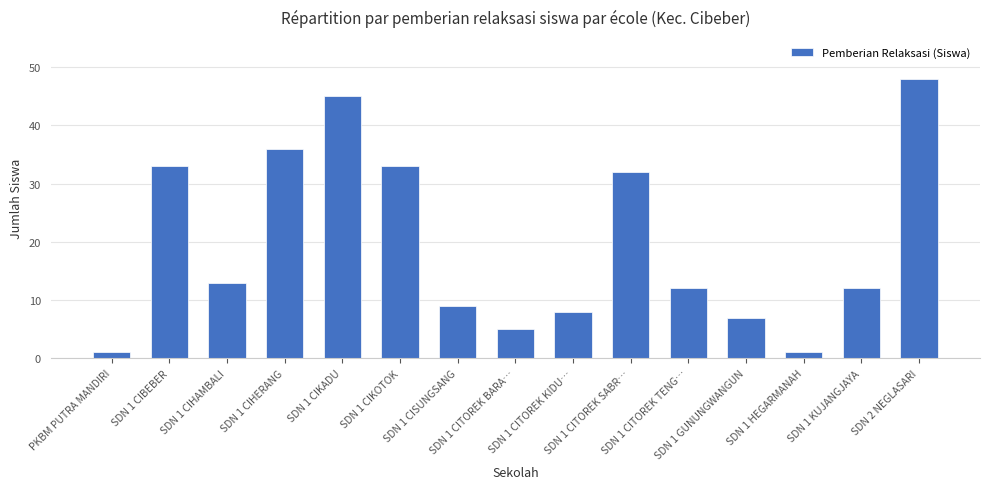

Which has a higher value, SDN 1 CIHAMBALI or SDN 1 HEGARMANAH?

SDN 1 CIHAMBALI